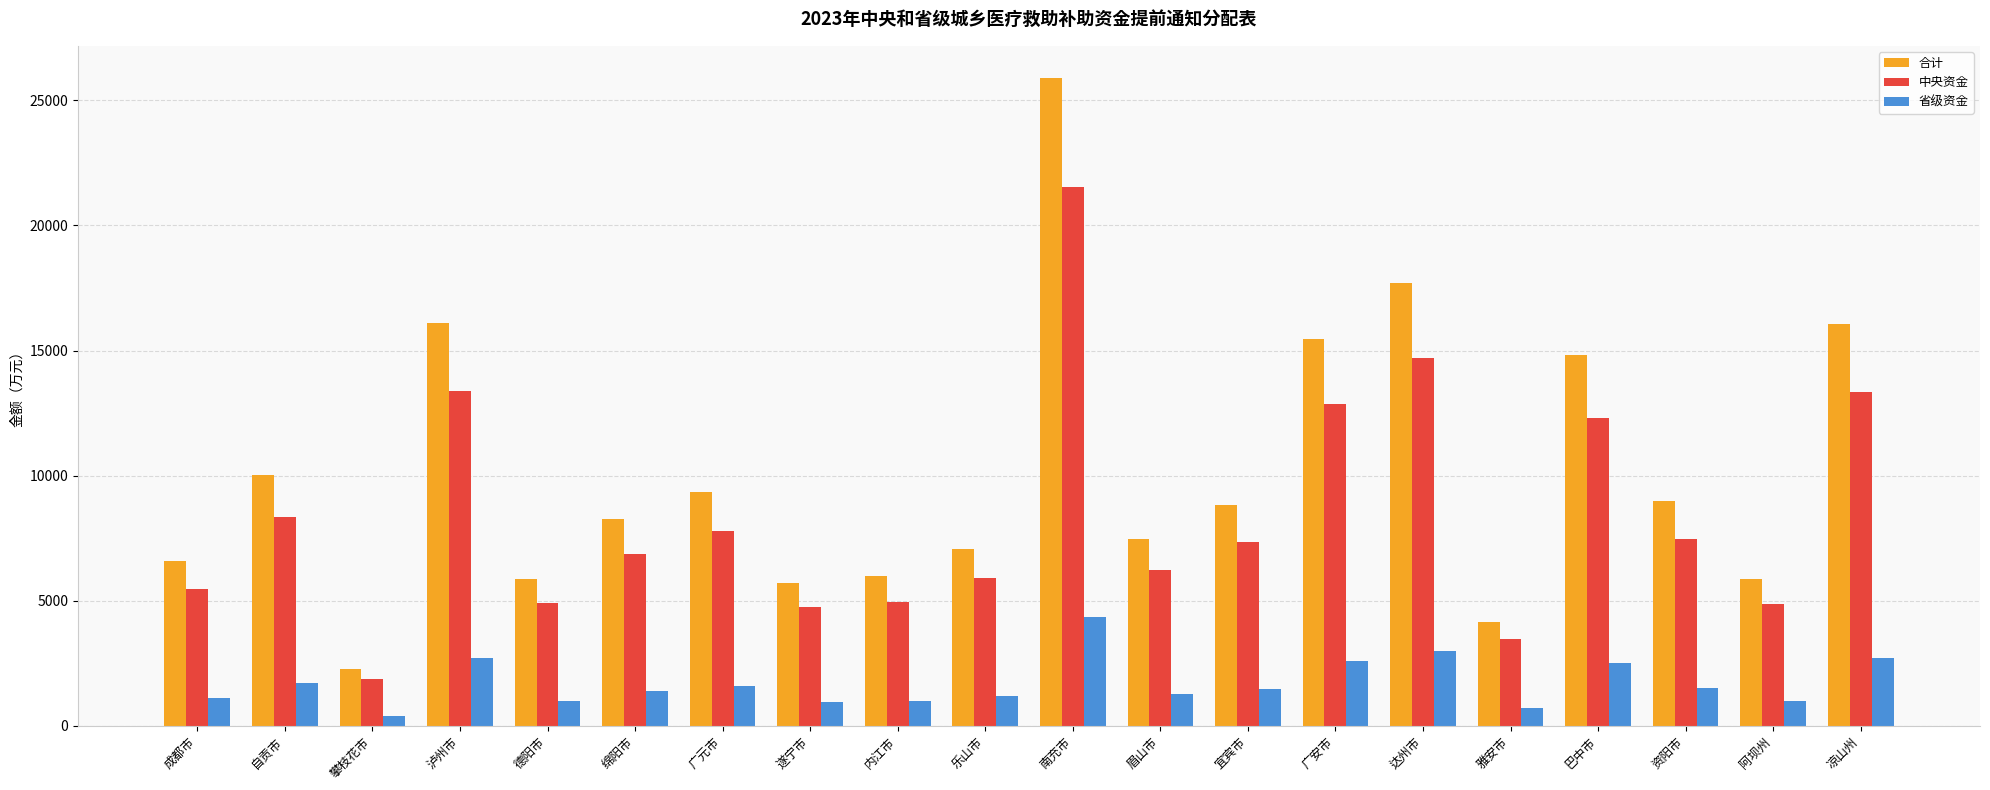

What position from the left is 内江市?

9